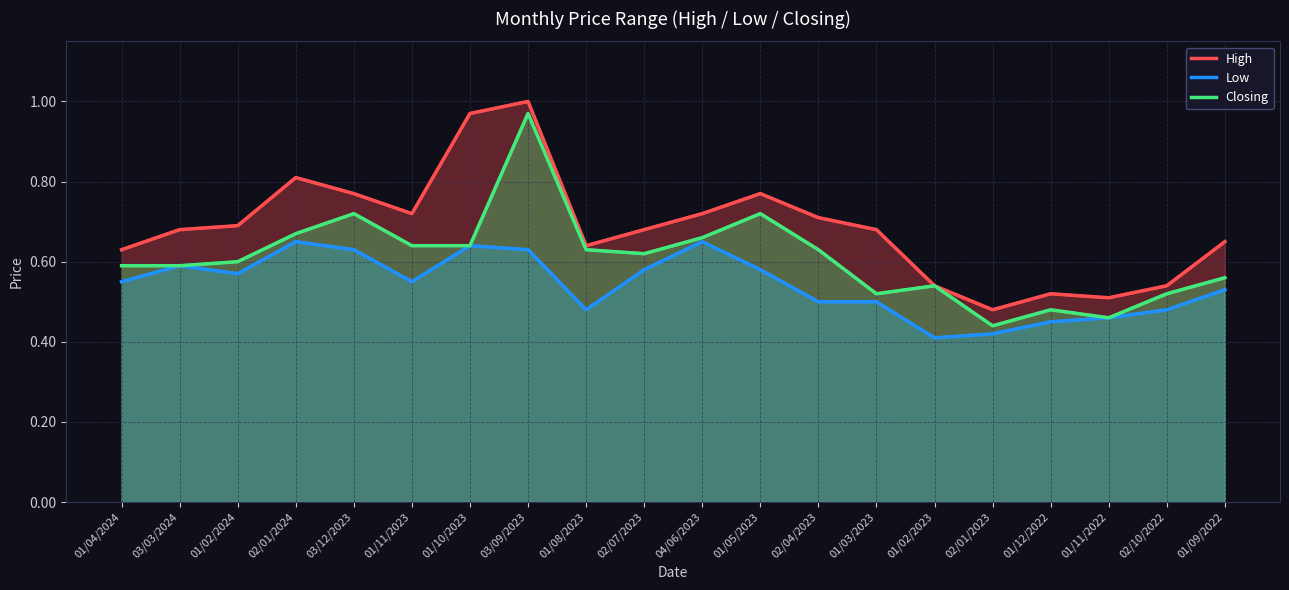

Which series changed the most between 03/09/2023 and 02/04/2023?

Closing